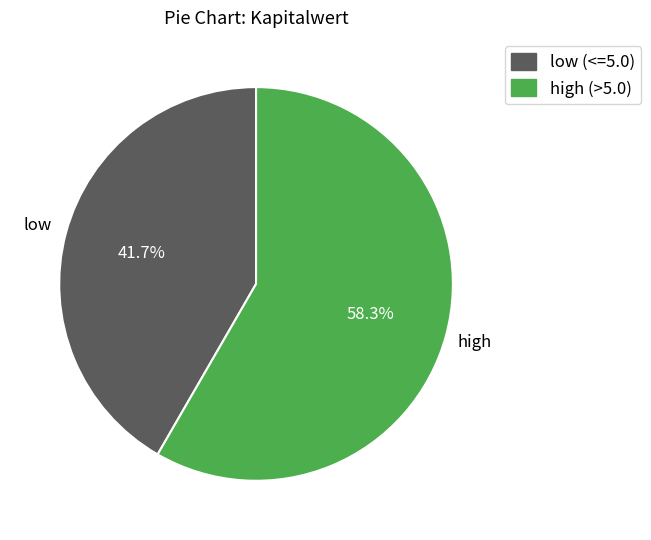

Does any single category account for the majority?

Yes